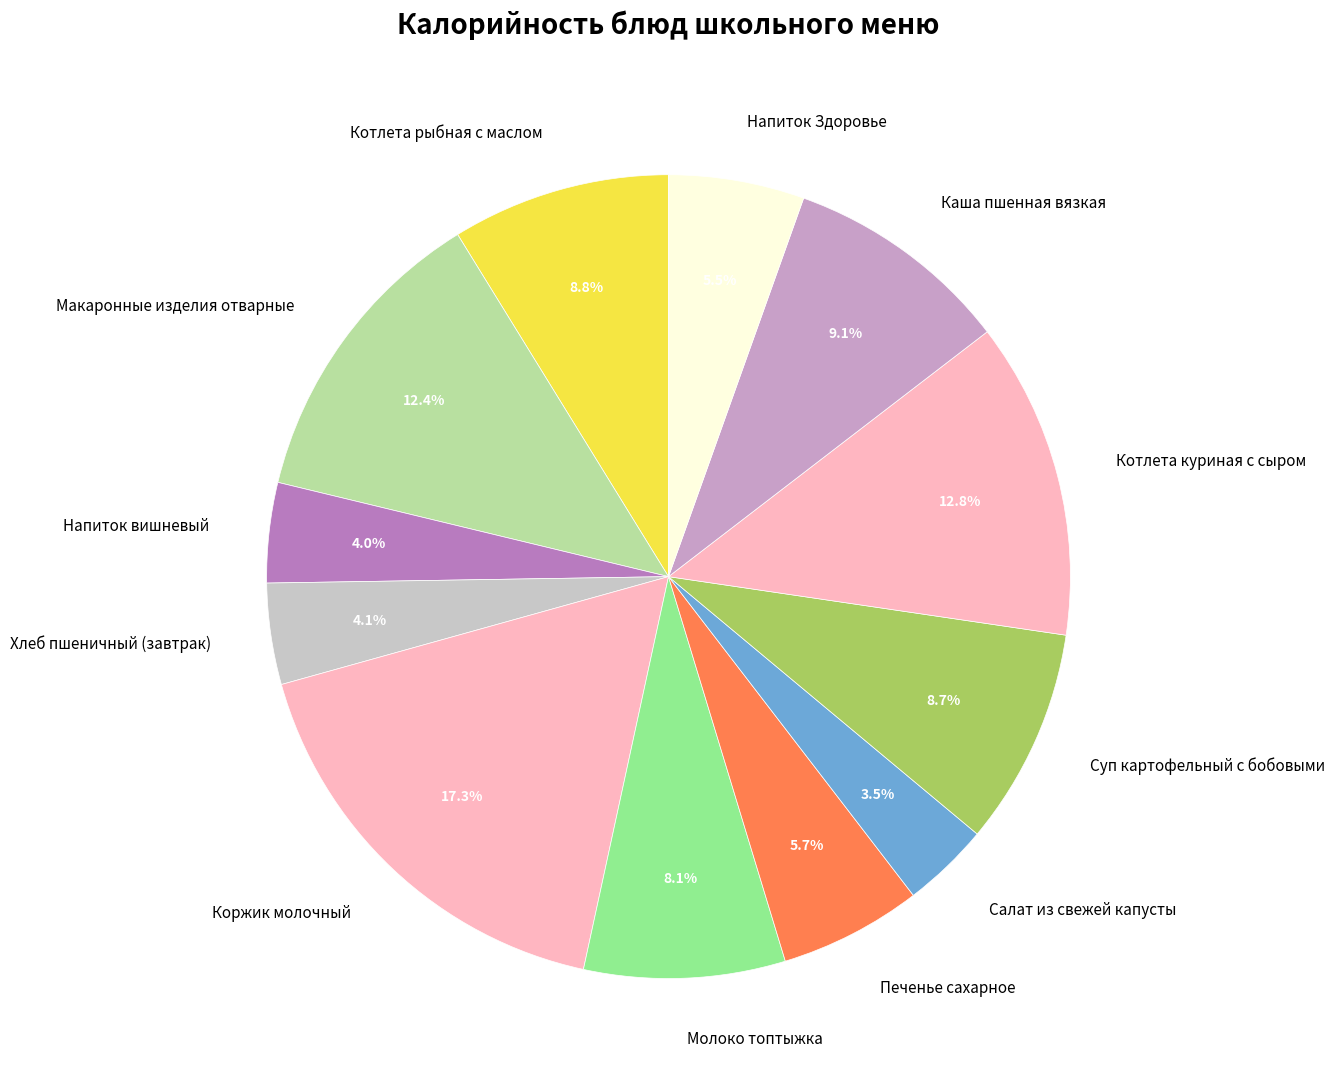

Does Напиток Здоровье represent more than half of the total?

No